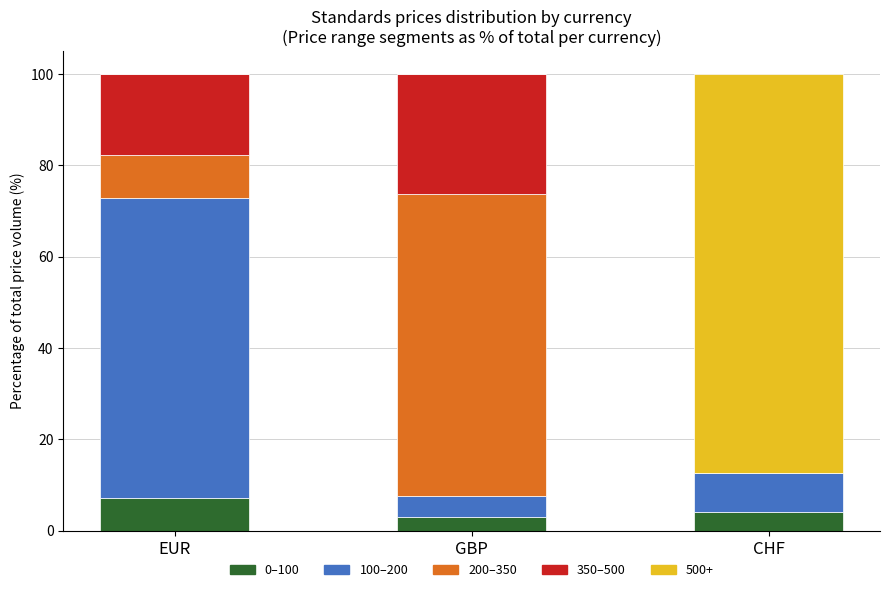

What is the sum of all 0–100 values?

14.3